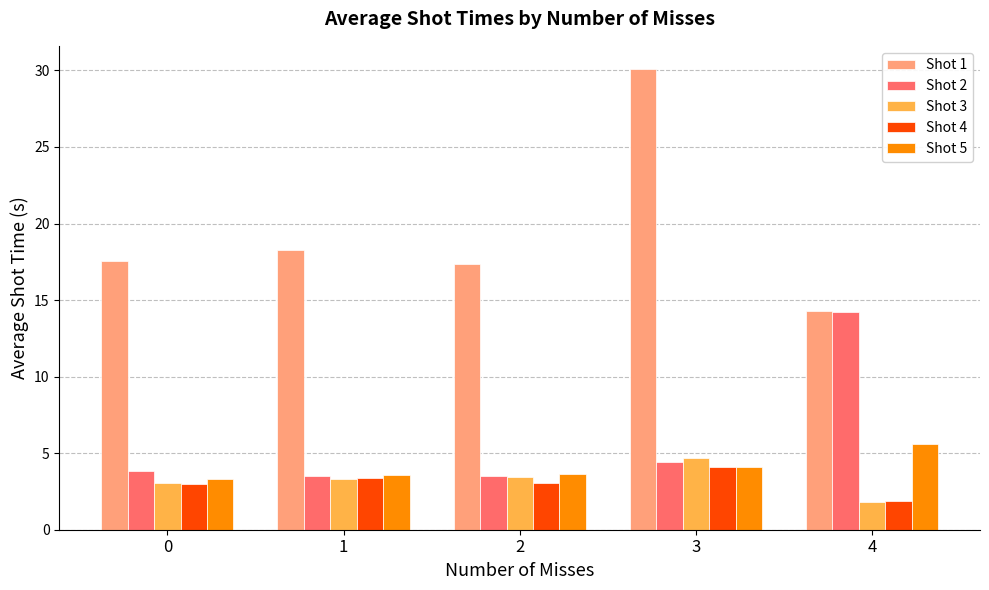

What is the value of the Shot 3 bar at the 4th from the left?

4.7